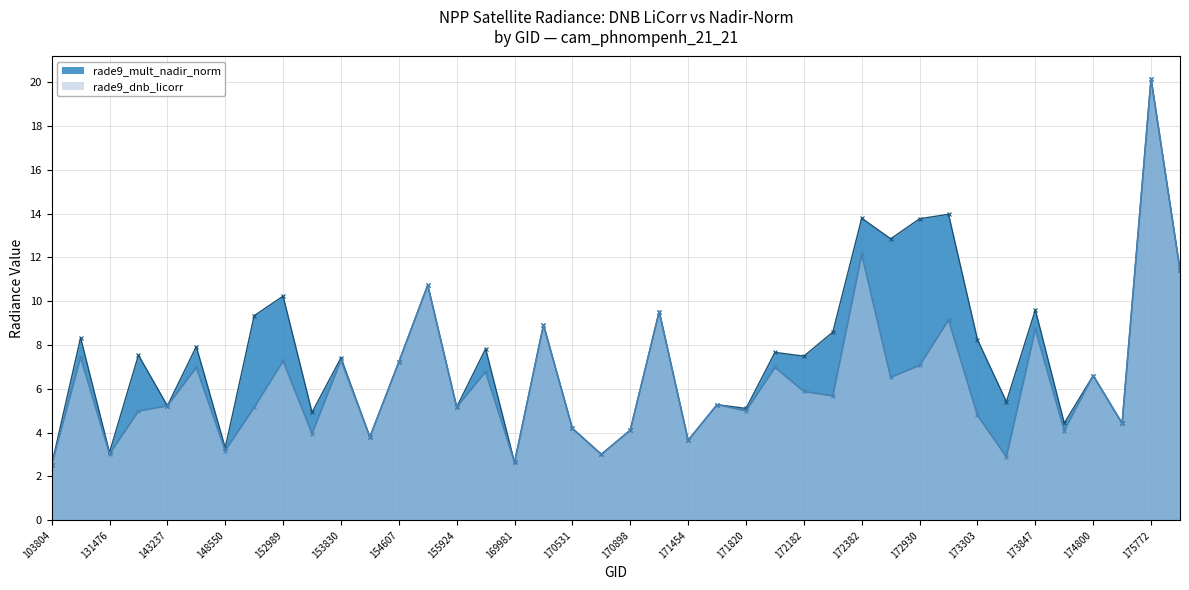

List the labels in order of rade9_dnb_licorr value, smallest first.

103804, 169981, 173482, 170716, 131476, 148550, 171454, 154406, 153478, 174033, 170898, 170531, 175388, 173303, 141662, 171820, 152809, 155924, 143237, 171638, 172368, 172182, 172748, 174800, 168356, 145994, 171998, 172930, 154607, 152989, 153830, 107030, 173847, 170155, 173110, 171260, 154803, 175964, 172382, 175772